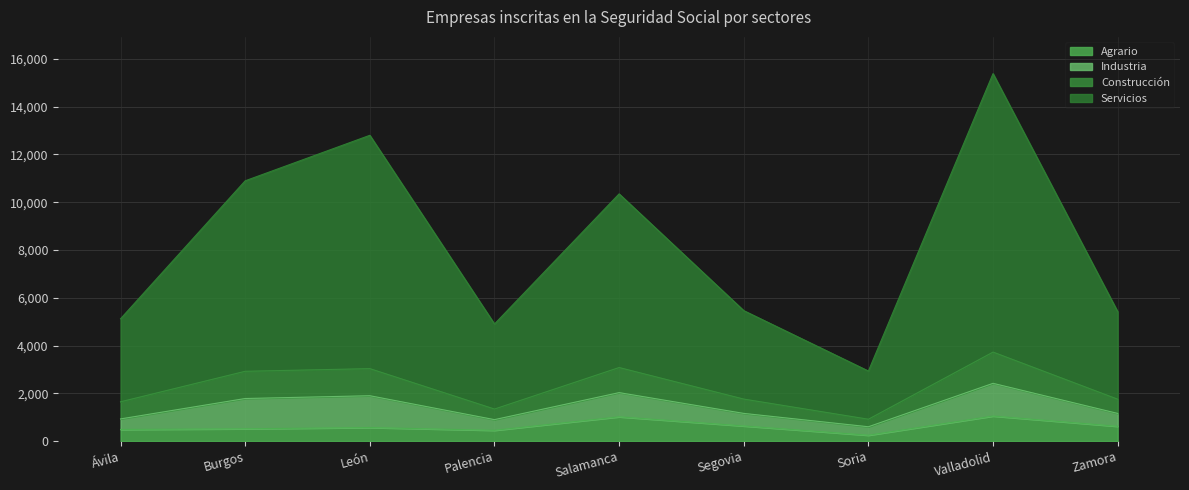

Between Burgos and Ávila, which is larger?

Burgos